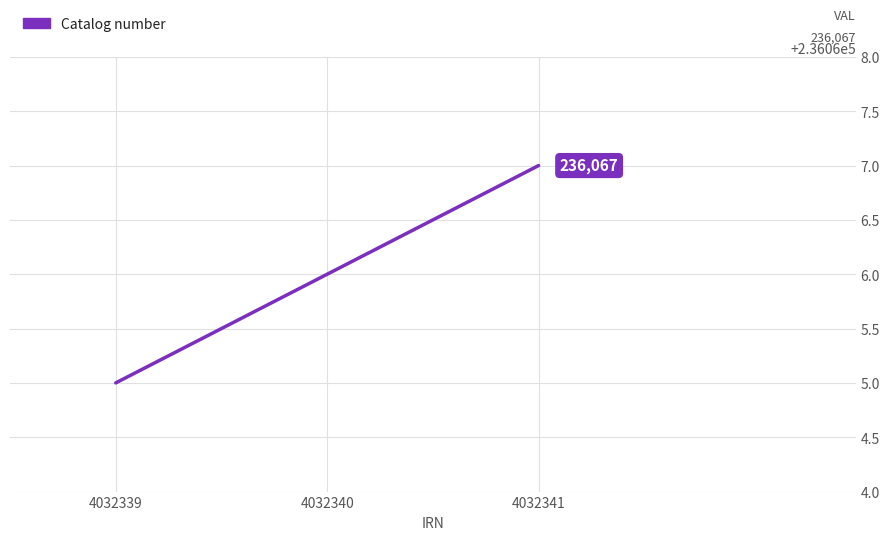

Which has a higher value, 4032341 or 4032340?

4032341